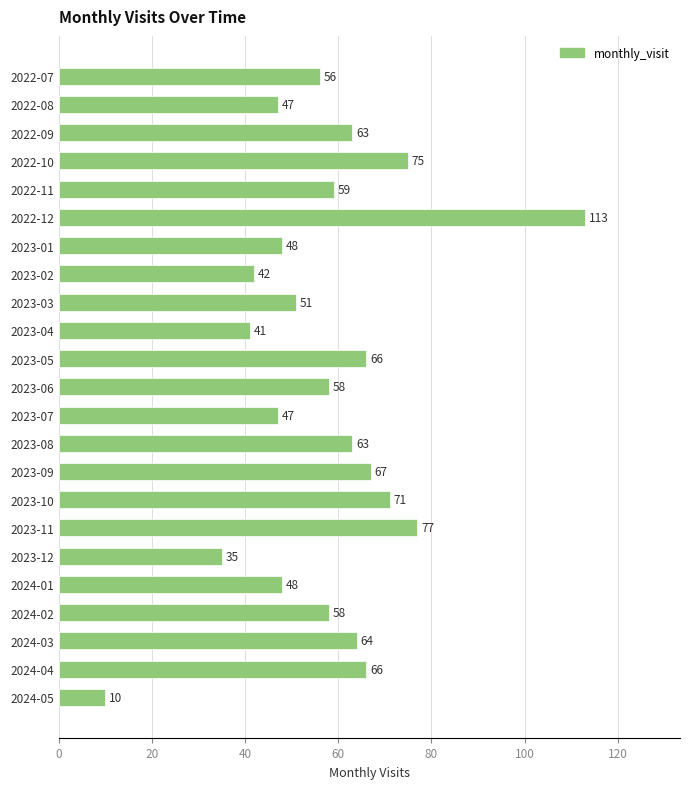

How many bars are there in total?

23